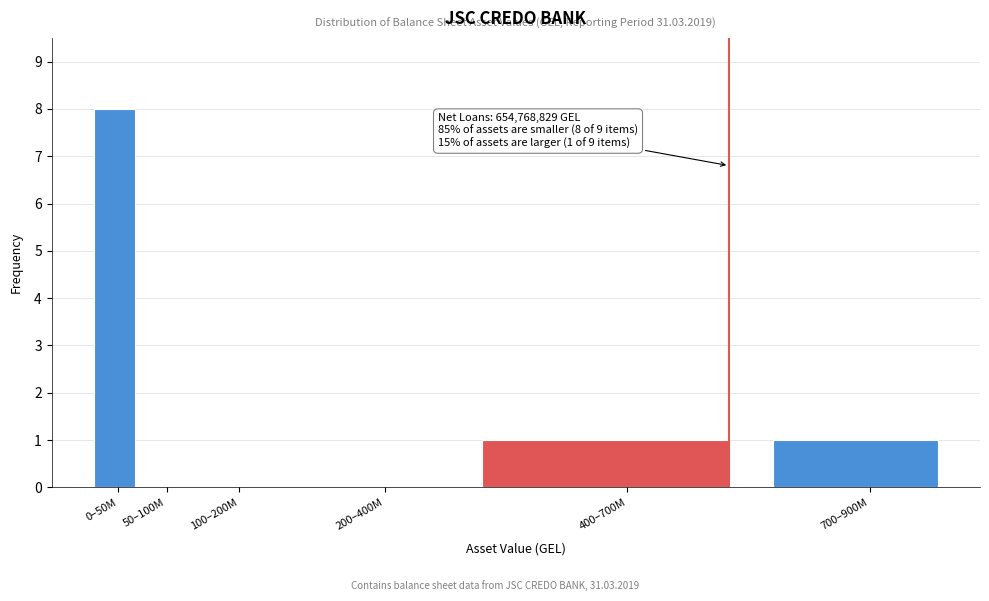

Reading left to right, extract all data points from this chart.

0–50M=8	50–100M=0	100–200M=0	200–400M=0	400–700M=1	700–900M=1